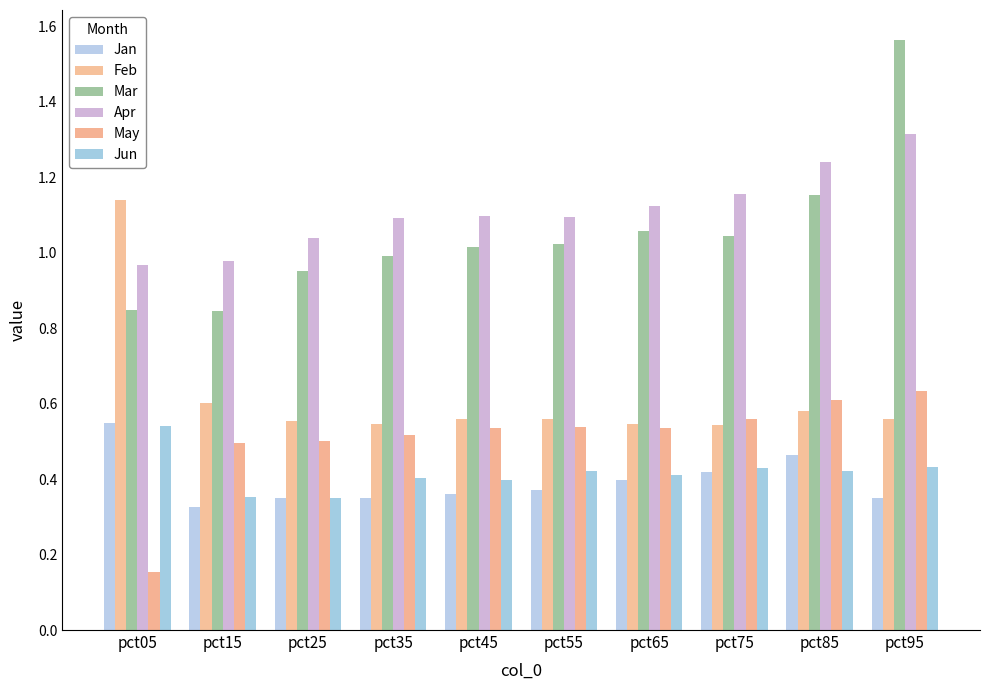

Between pct25 and pct45, which series saw the biggest shift?

Mar